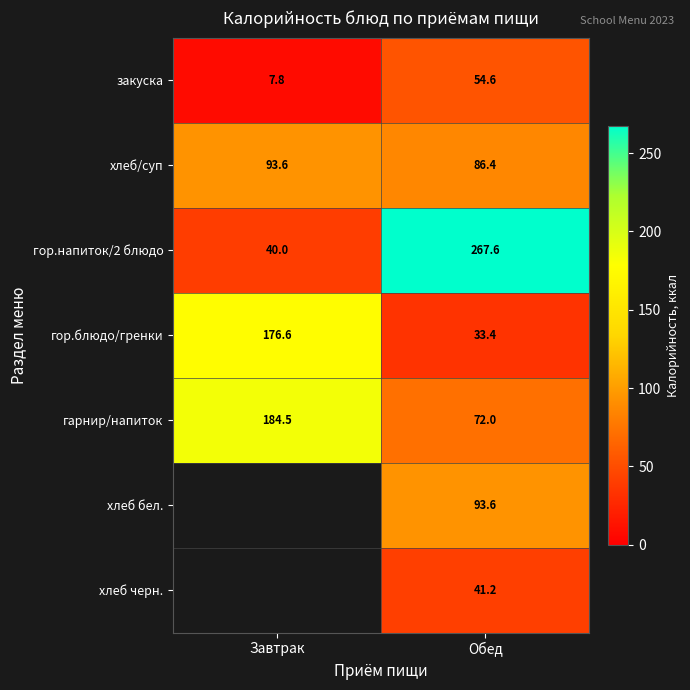

Where does the закуска series first go above 54?

Обед